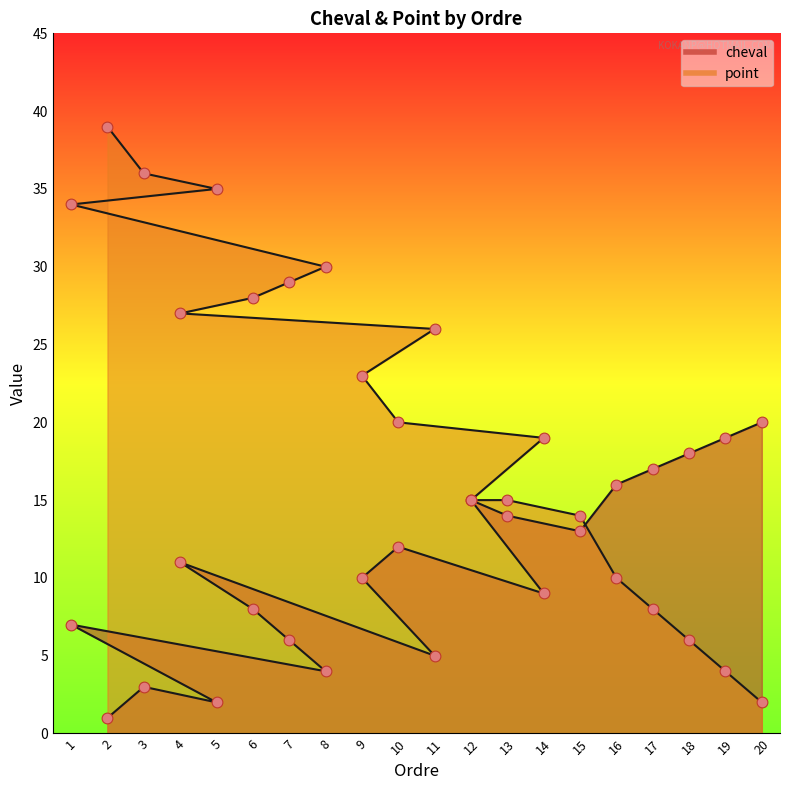

What are all the series names shown in the legend?

cheval, point